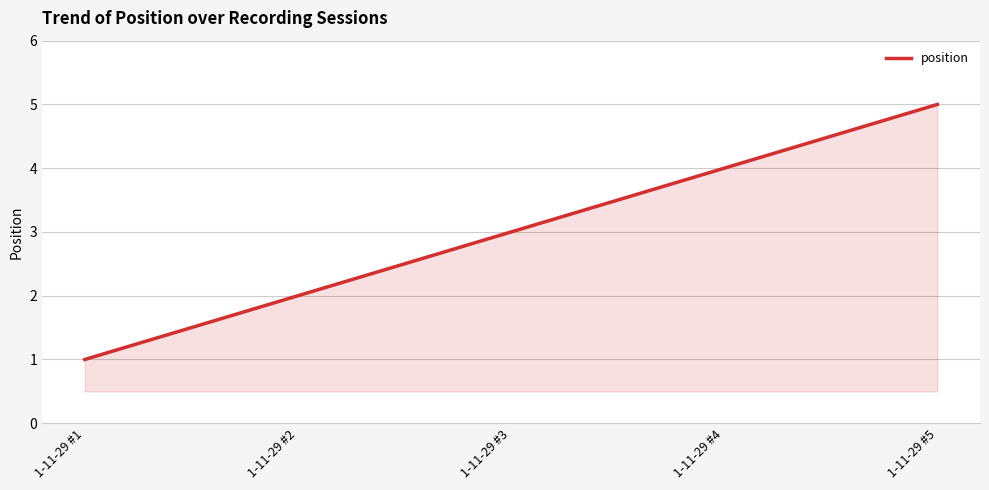

Between 1-11-29 #2 and 1-11-29 #1, which is larger?

1-11-29 #2